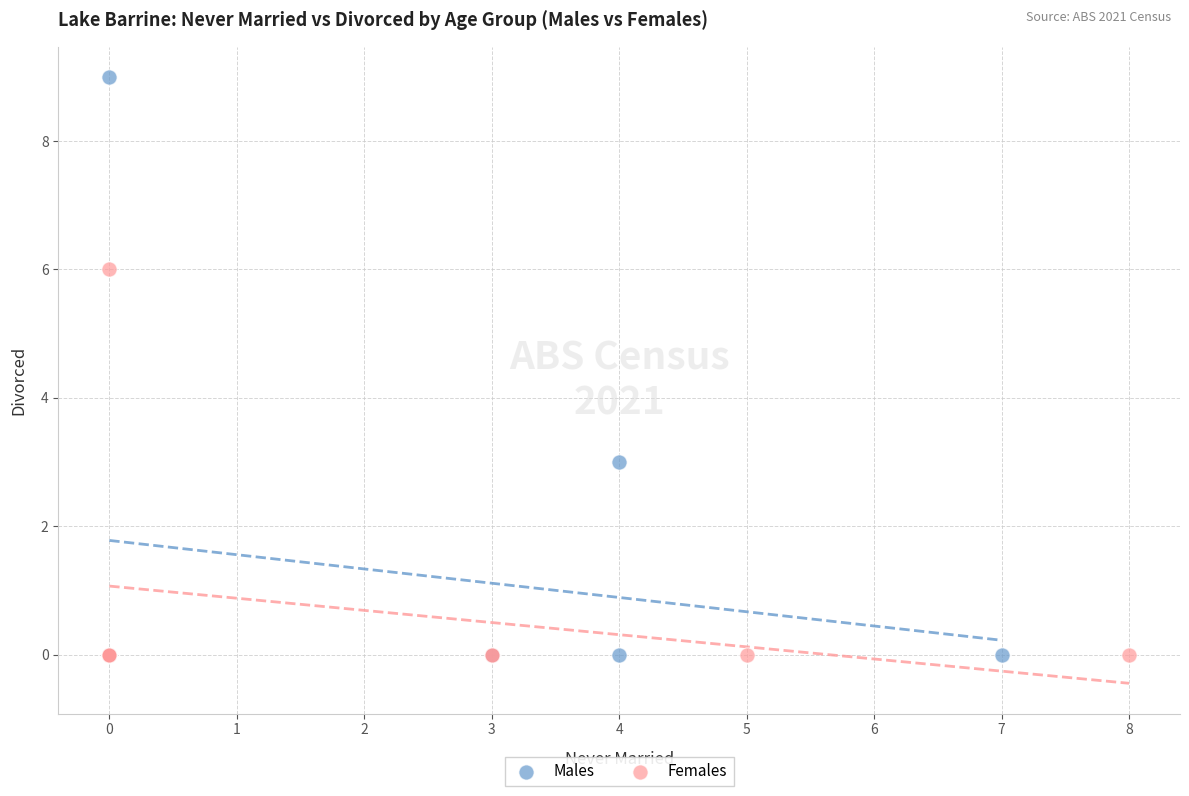

Which series contains the highest Y value?

Males